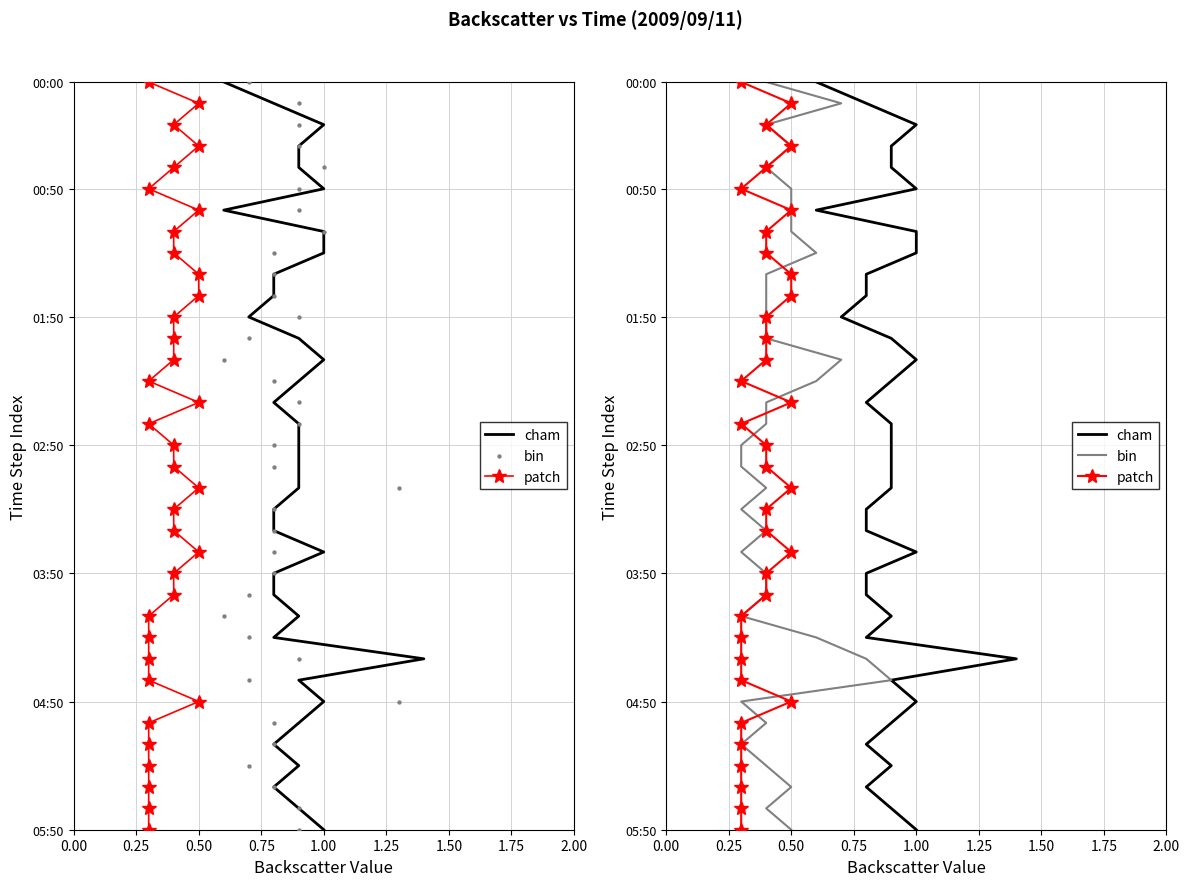

Which series contains the highest Y value?

cham